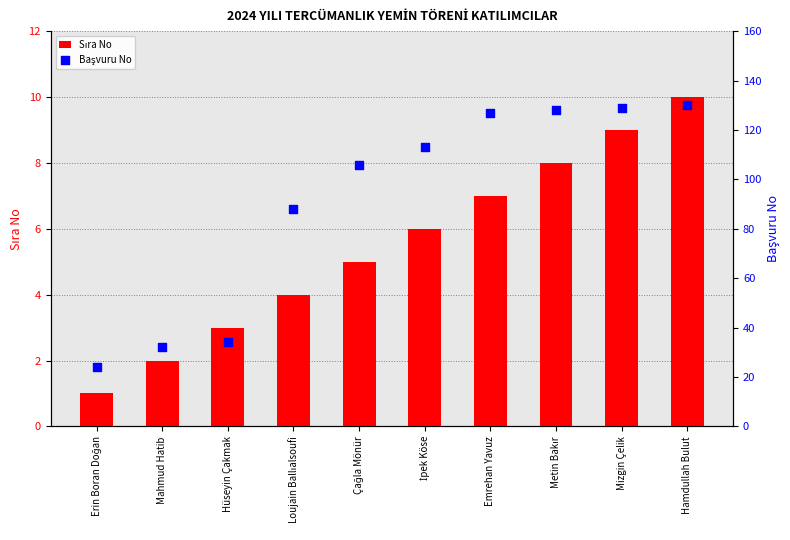

Is the value of Başvuru No at Emrehan Yavuz greater than the value of Sıra No at Emrehan Yavuz?

Yes